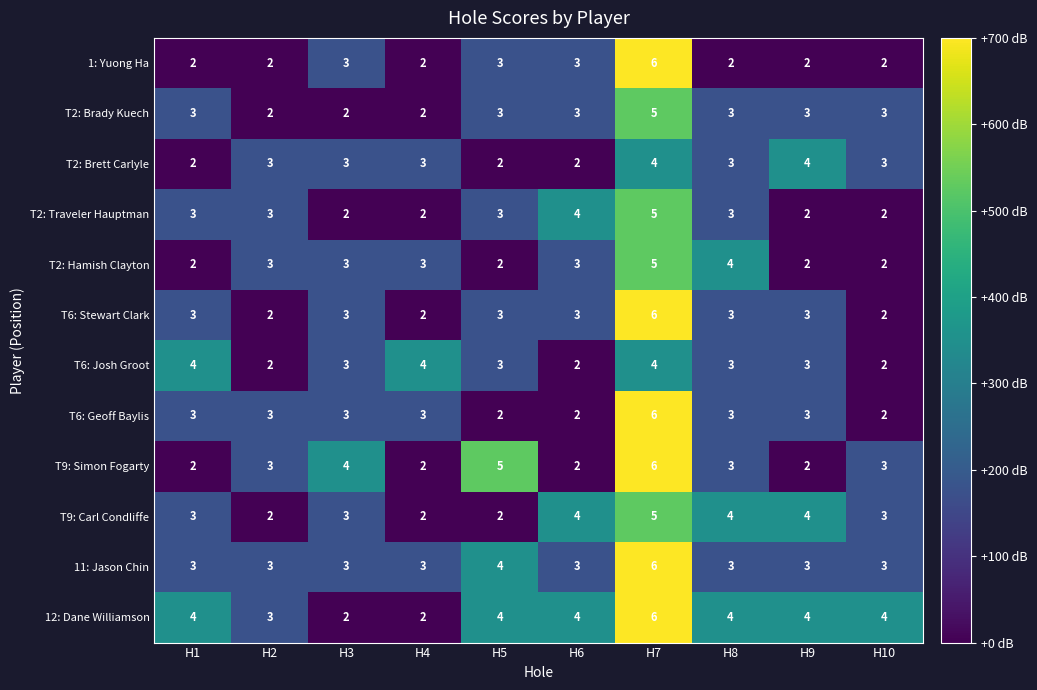

At which category is the sum across all series the highest?

H7